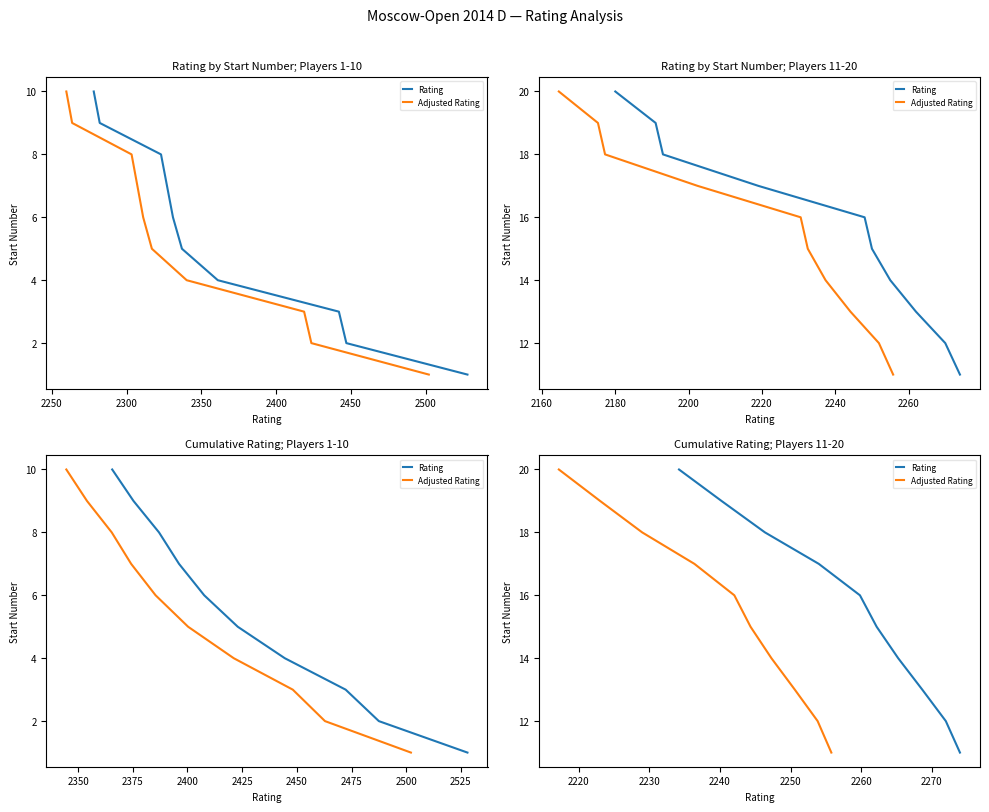

Which series has the widest spread of values?

Rating